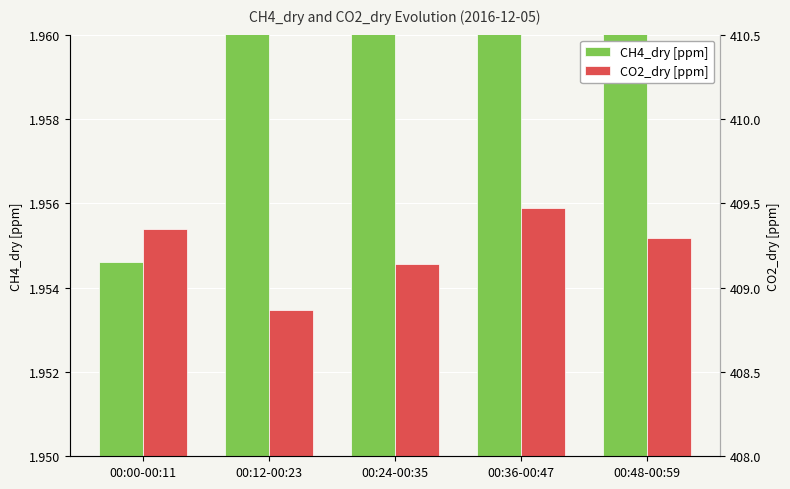

What position from the left is 00:48-00:59?

5